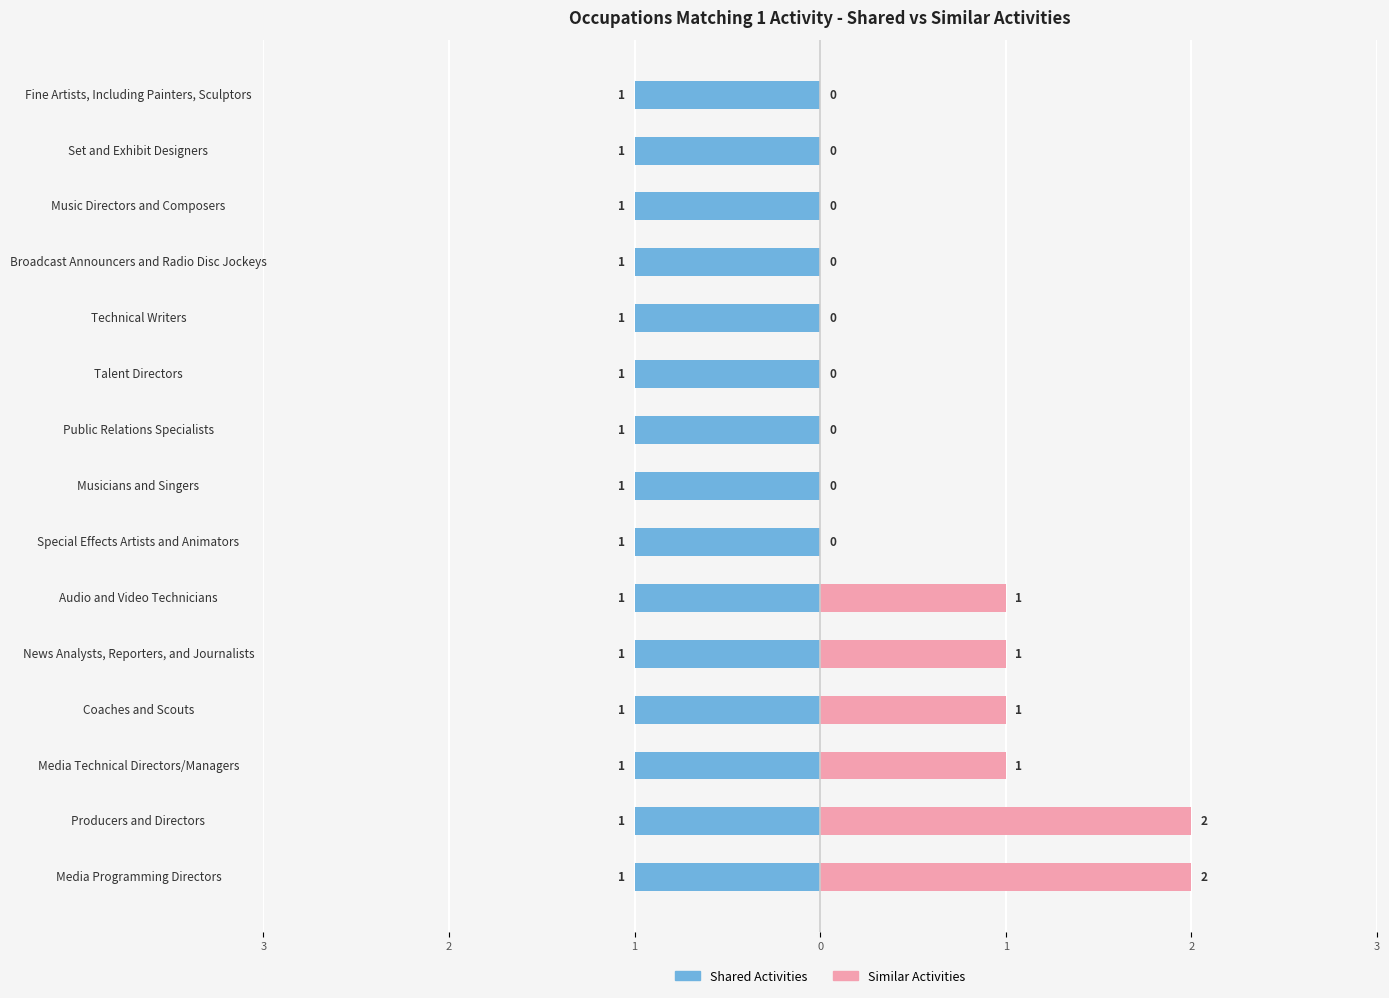

Rank the series by their maximum value, from highest to lowest.

Similar Activities, Shared Activities